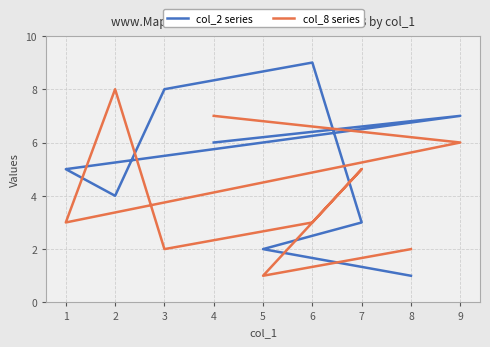

True or false: col_8 series has a value of 1 at 8.

False